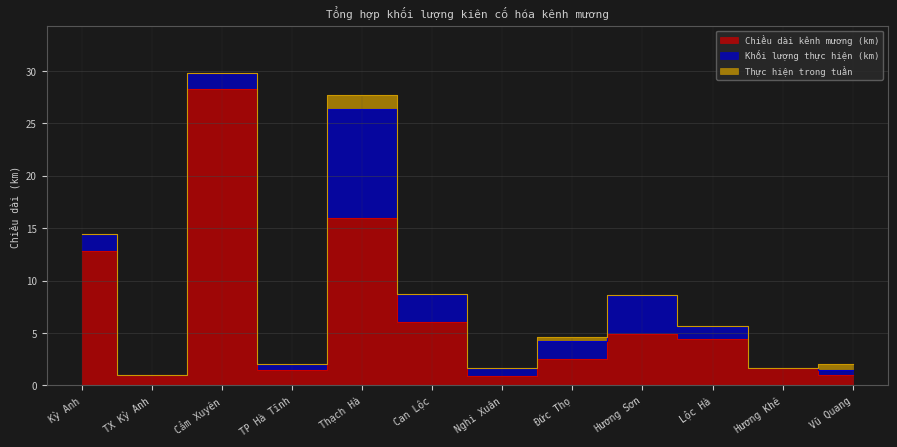

Reading left to right, list all the values displayed in this chart.

Chiều dài kênh mương (km): Kỳ Anh=12.8	TX Kỳ Anh=1.0	Cẩm Xuyên=28.3	TP Hà Tĩnh=1.5	Thạch Hà=16.0	Can Lộc=6.0	Nghi Xuân=0.9	Đức Thọ=2.5	Hương Sơn=4.9	Lộc Hà=4.4	Hương Khê=1.6	Vũ Quang=1.0
Khối lượng thực hiện (km): Kỳ Anh=1.6	TX Kỳ Anh=0.0	Cẩm Xuyên=1.5	TP Hà Tĩnh=0.6	Thạch Hà=10.4	Can Lộc=2.8	Nghi Xuân=0.8	Đức Thọ=1.8	Hương Sơn=3.7	Lộc Hà=1.3	Hương Khê=0.0	Vũ Quang=0.5
Thực hiện trong tuần: Kỳ Anh=0.0	TX Kỳ Anh=0.0	Cẩm Xuyên=0.0	TP Hà Tĩnh=0.0	Thạch Hà=1.3	Can Lộc=0.0	Nghi Xuân=0.0	Đức Thọ=0.4	Hương Sơn=0.0	Lộc Hà=0.0	Hương Khê=0.0	Vũ Quang=0.5